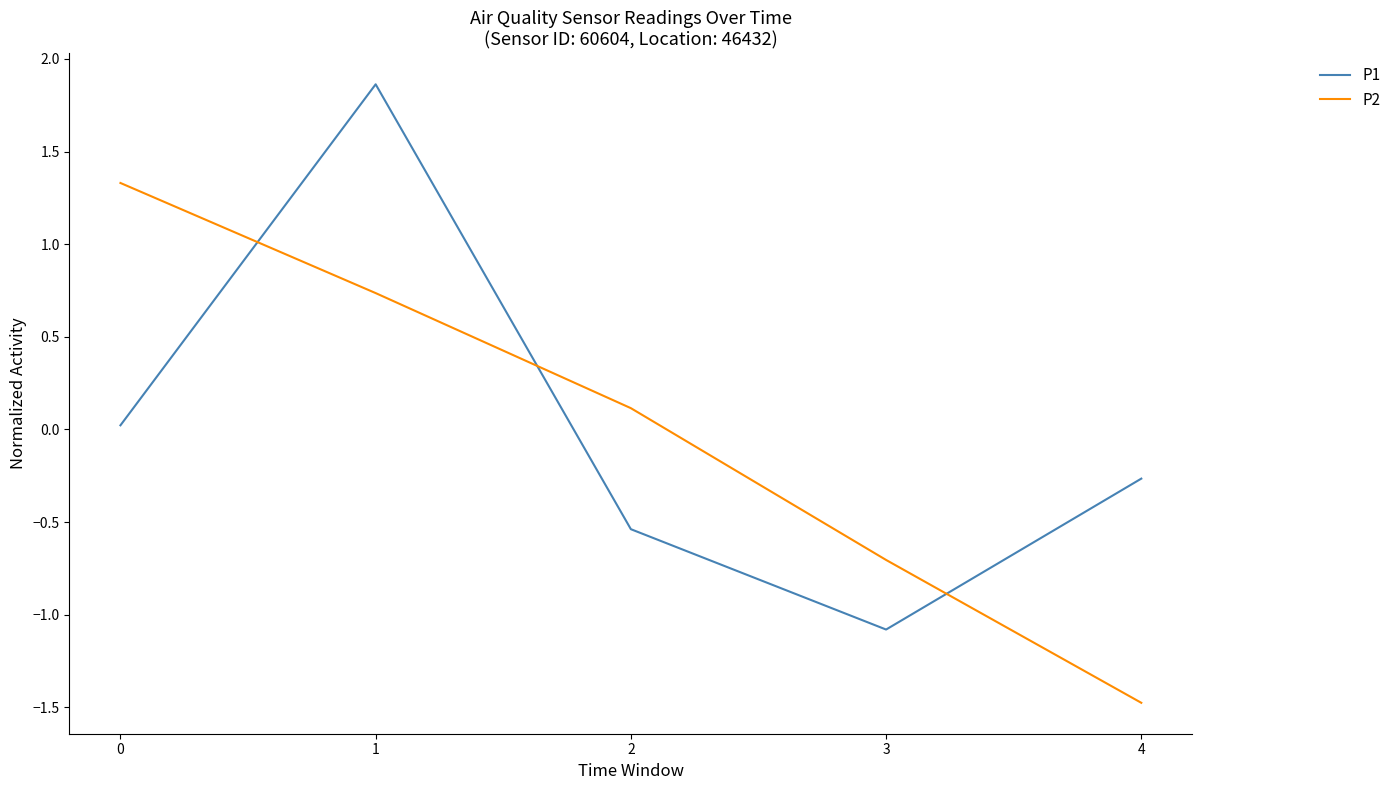

What is the total value across all series at 2?

-0.4